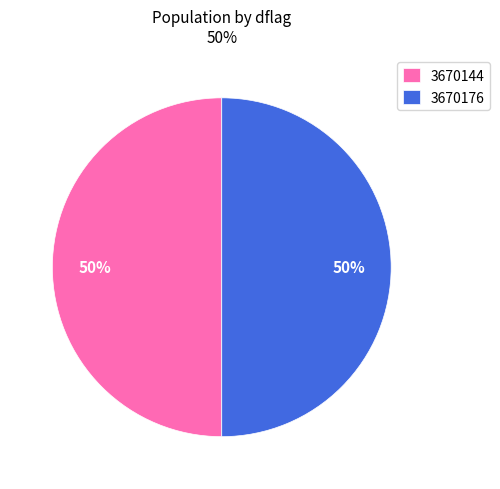

Approximately how many times larger is the value at 3670144 compared to 3670176?

1.0